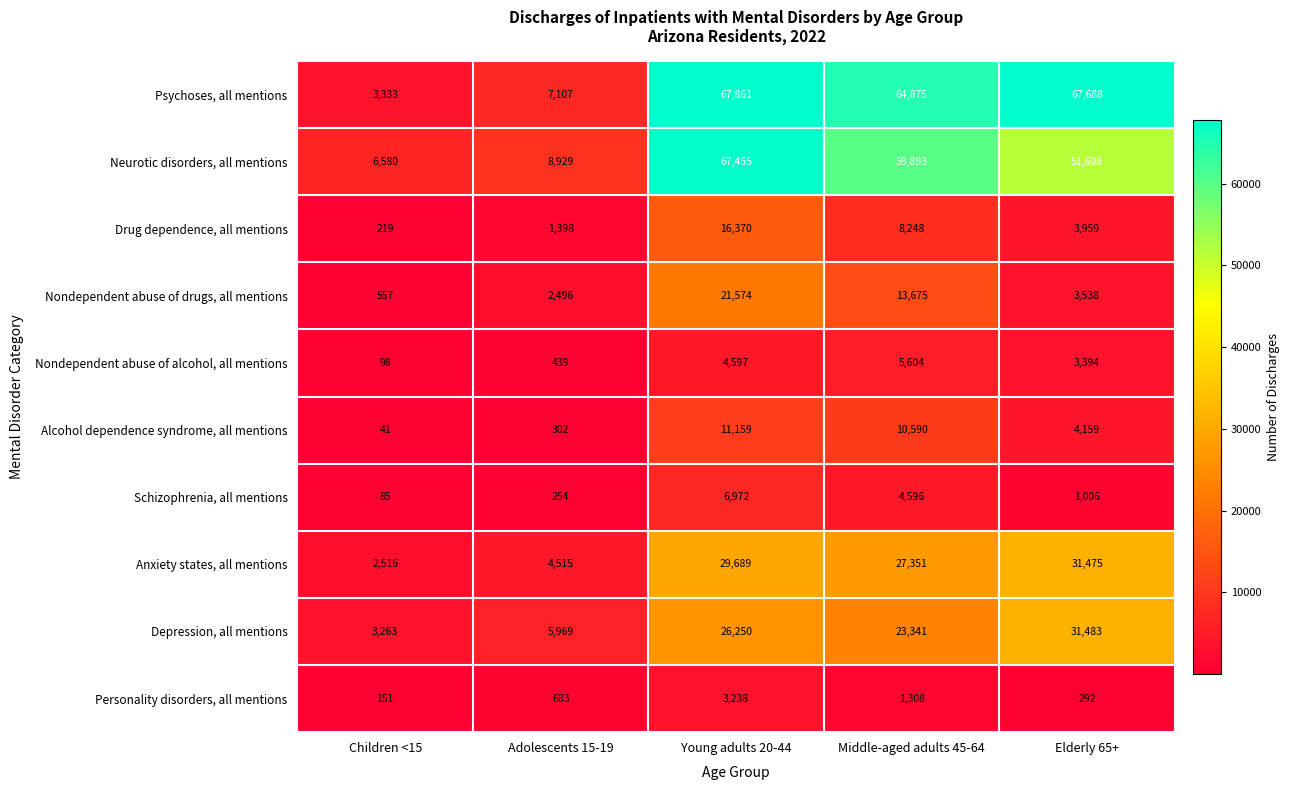

Which series has the largest range (max minus min)?

Psychoses, all mentions